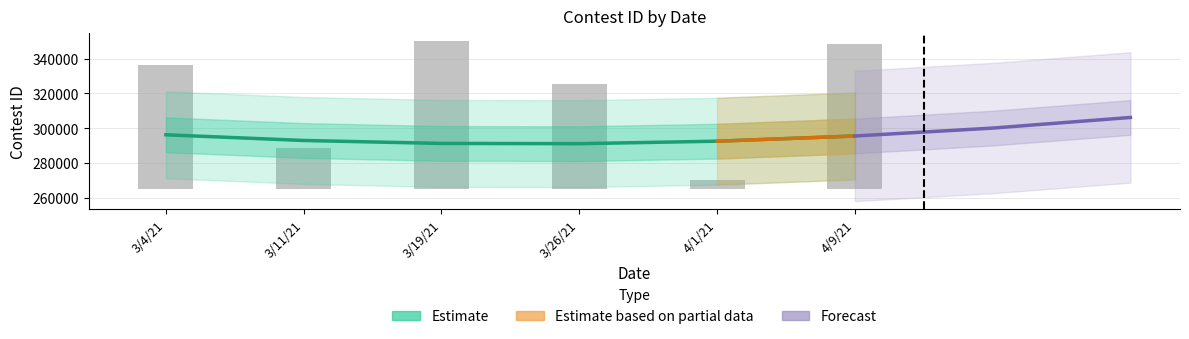

What is the ratio of the value at 3/26/21 to the value at 3/4/21?

0.8